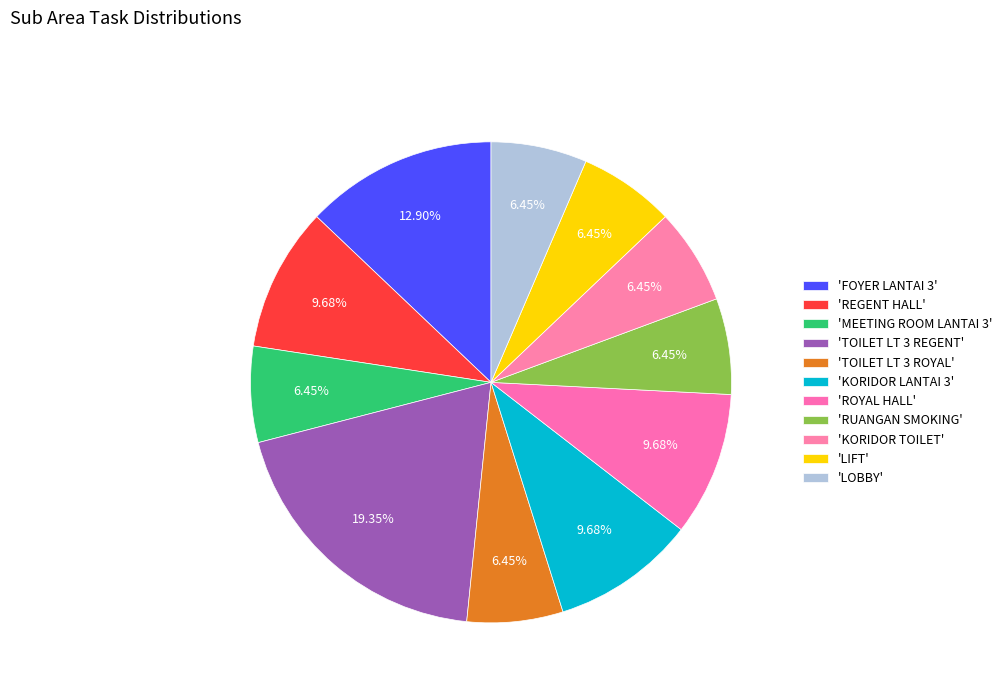

Count the number of slices in the pie.

11